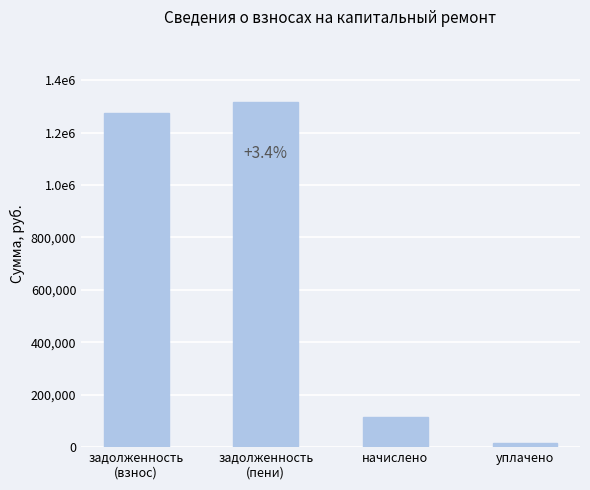

What is the ratio of the value at задолженность
(взнос) to the value at начислено?

11.2